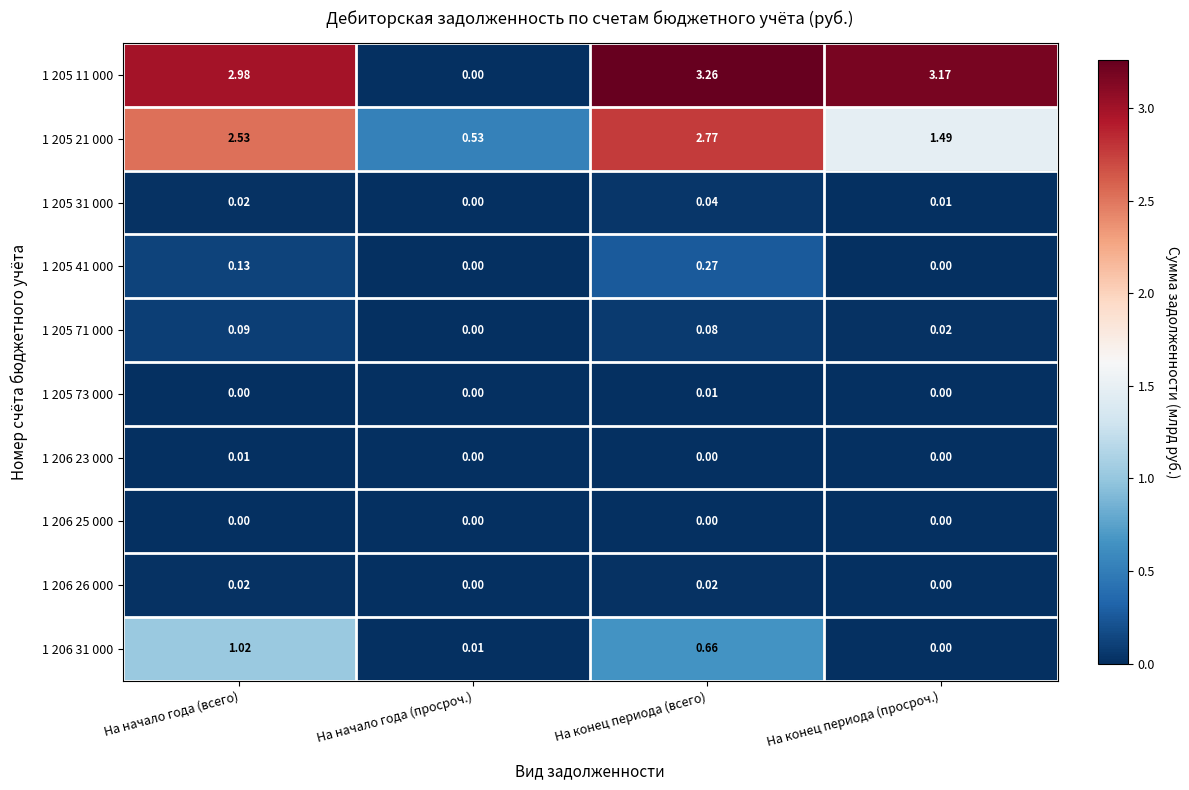

Which category has the lowest value in the 1 205 21 000 series?

На начало года (просроч.)